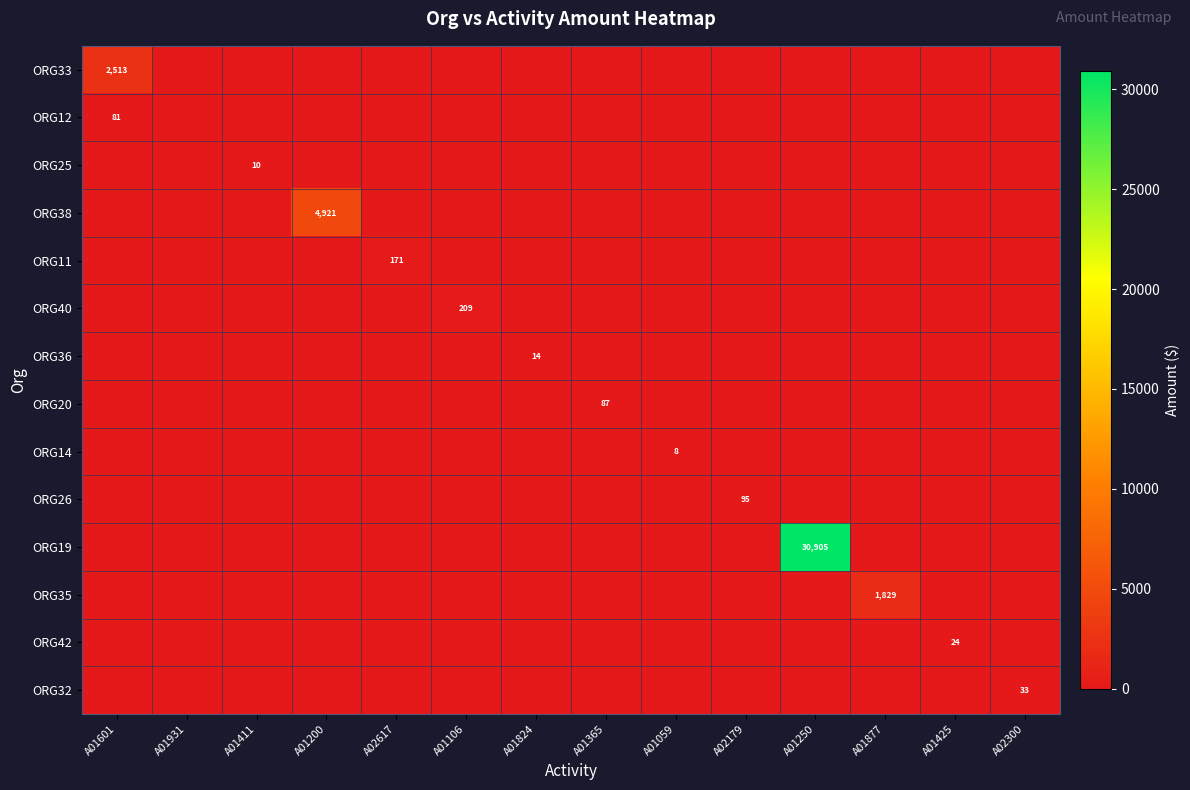

The ORG33 series shows 3848 at A01601. True or false?

False